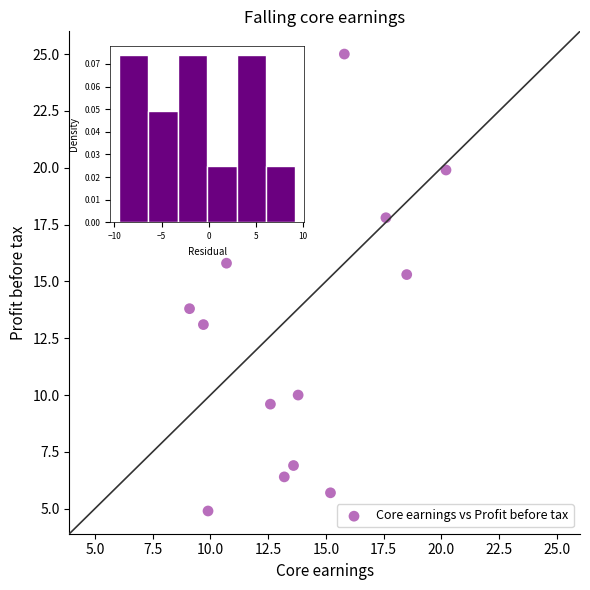

What is the range of Y values (max minus min)?

20.1